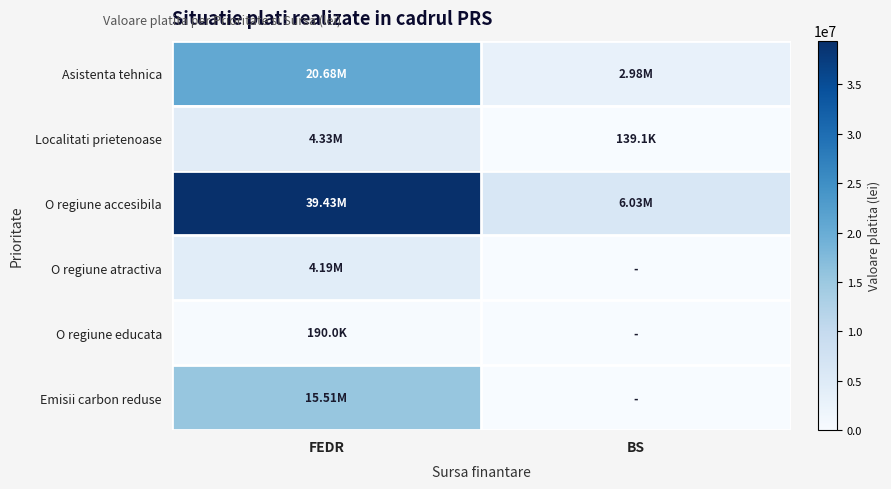

Count the number of data series in this chart.

6